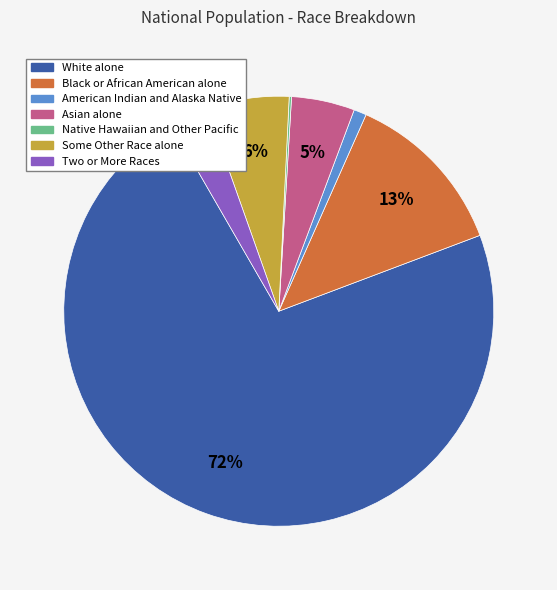

To the nearest percent, what is the difference between the Asian alone and American Indian and Alaska Native slice percentages?

4%